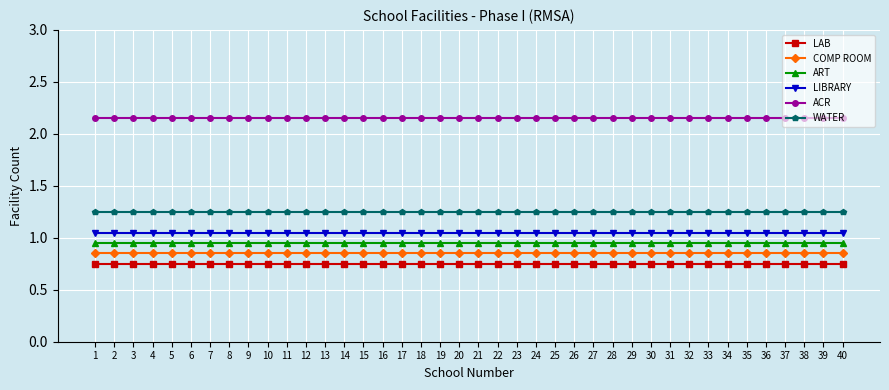

True or false: ACR and ART intersect in this chart.

False